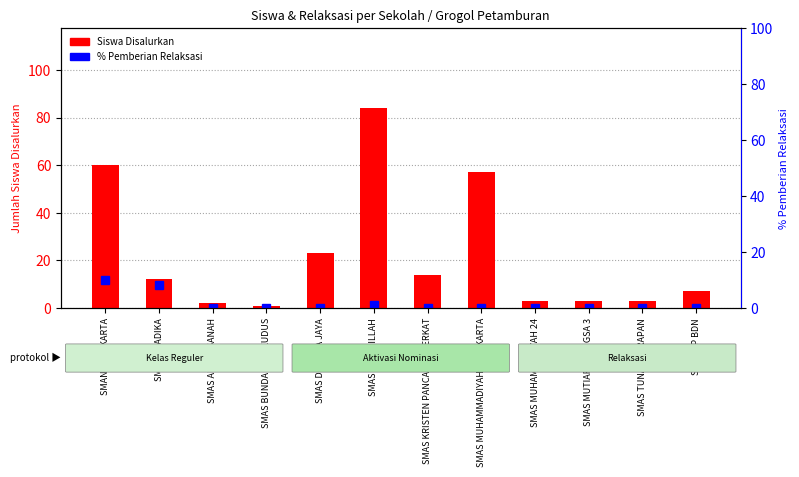

The value of Siswa Disalurkan at SMAS FATAHILLAH is 84.0. True or false?

True